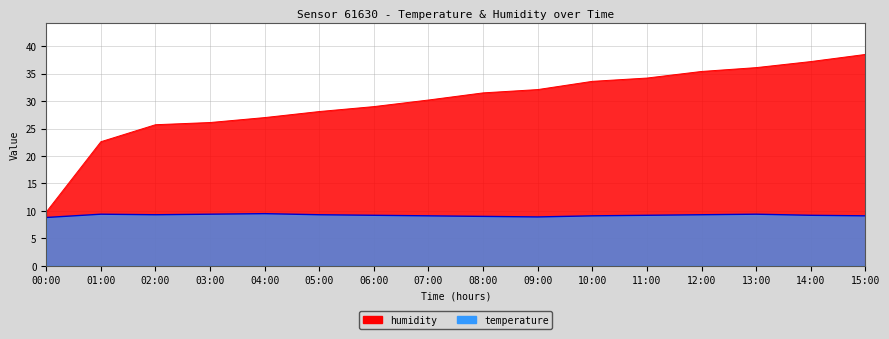

What is the minimum value shown in the chart?

8.8